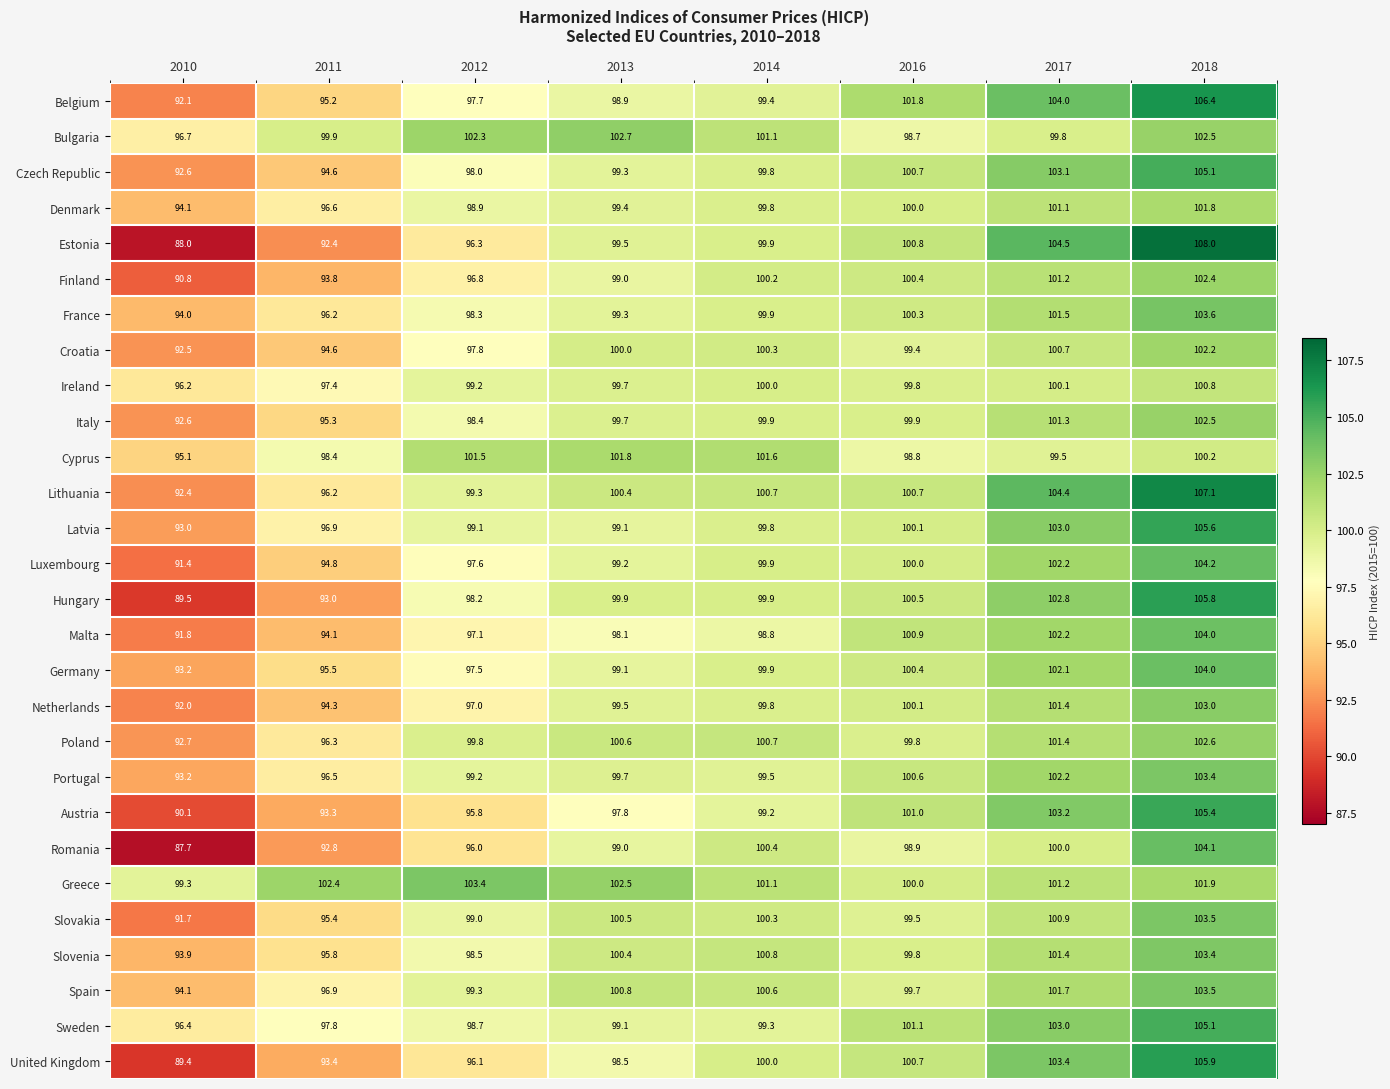

How many data points does each series have?

8